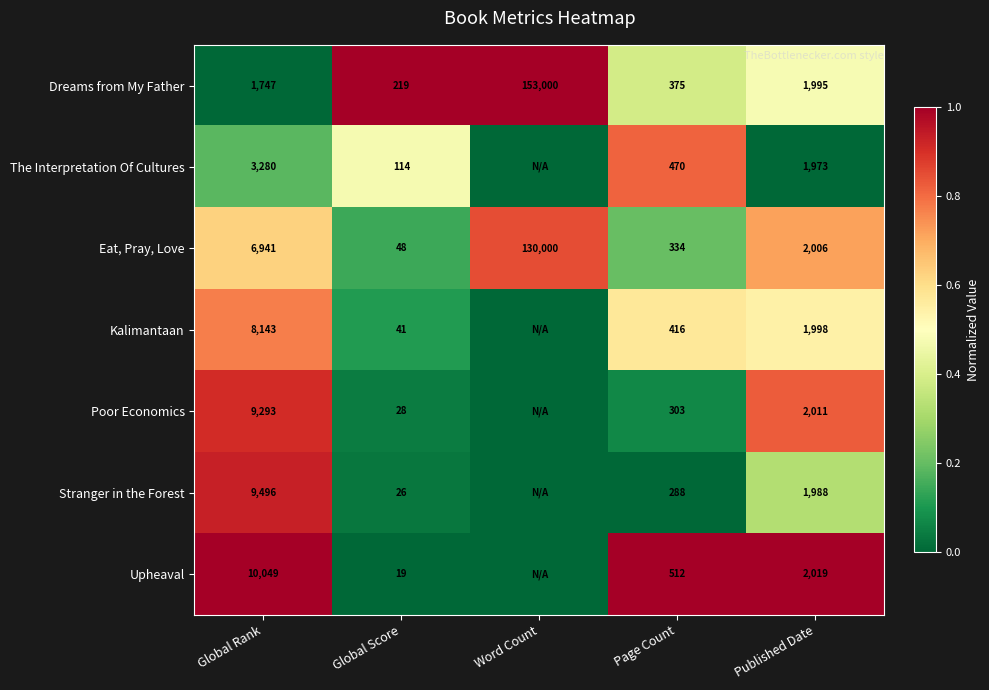

Rank the categories by Eat, Pray, Love value from highest to lowest.

Word Count, Global Rank, Published Date, Page Count, Global Score